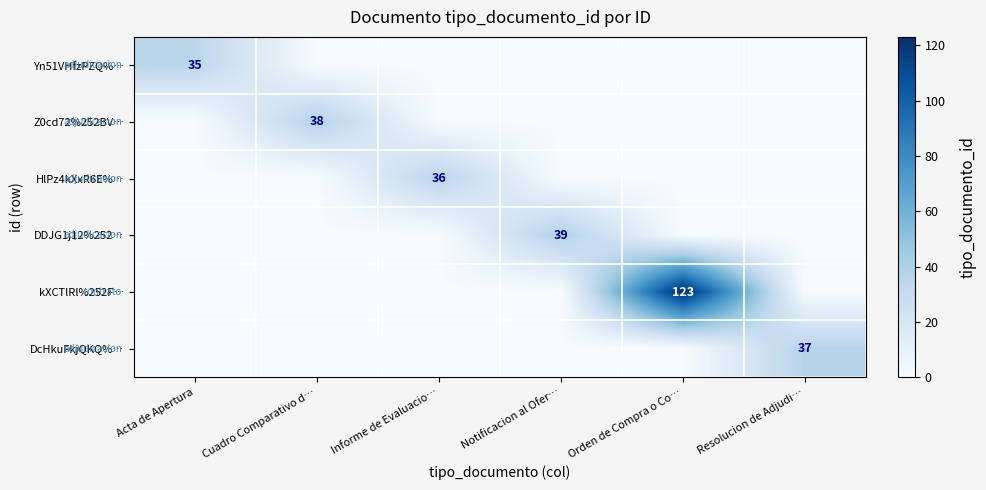

At how many categories does at least one series exceed 39?

1